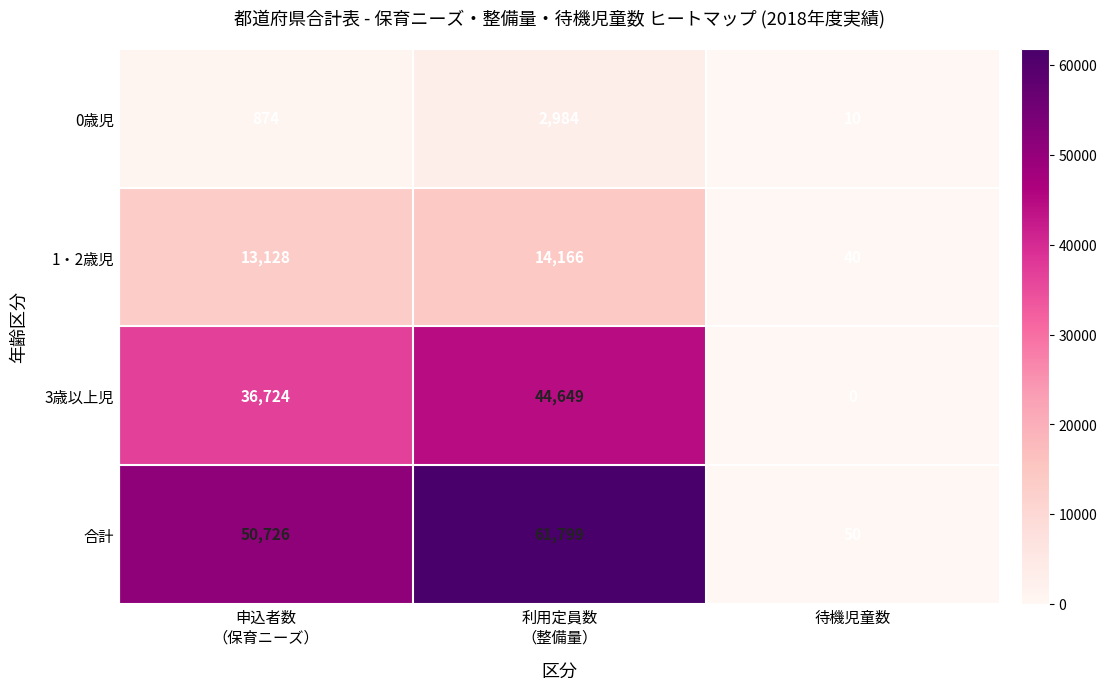

What is the total value across all series at 待機児童数?

100